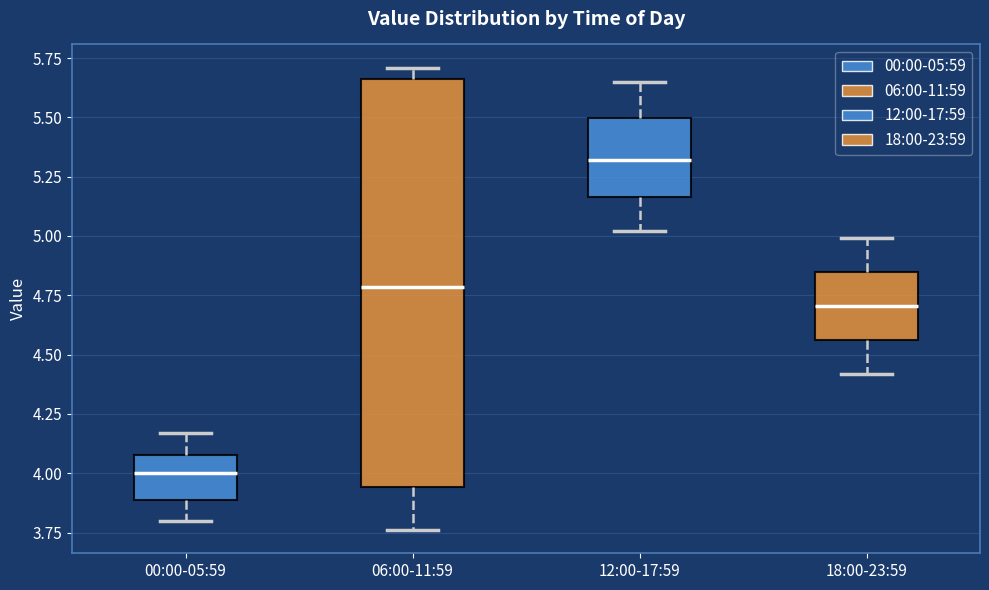

Which box's median line is the lowest?

00:00-05:59